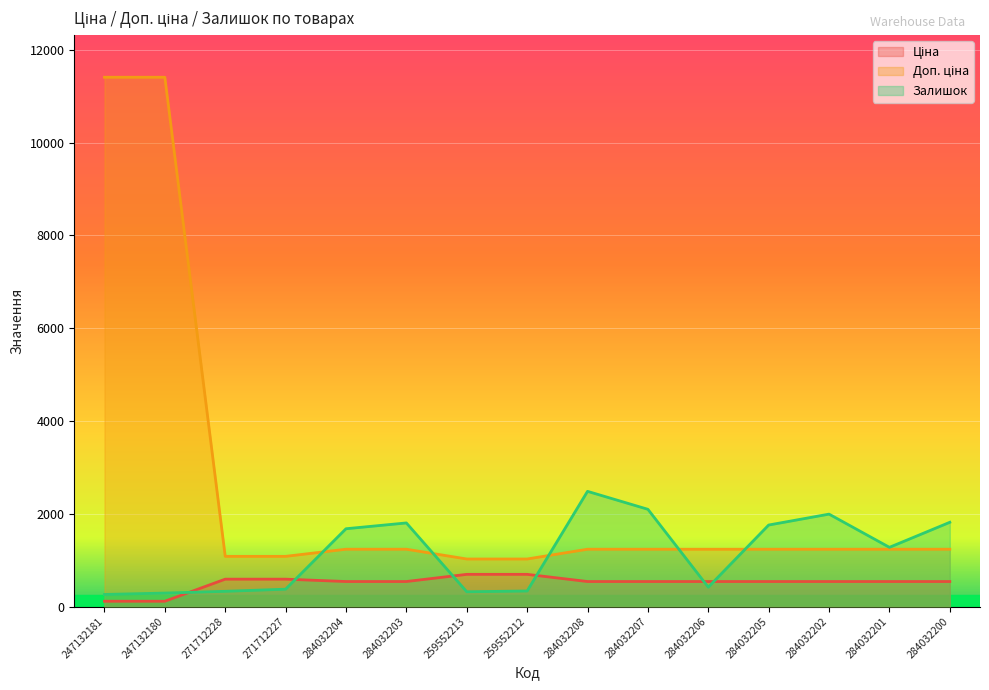

At which label is Доп. ціна closest to 6217?

284032204